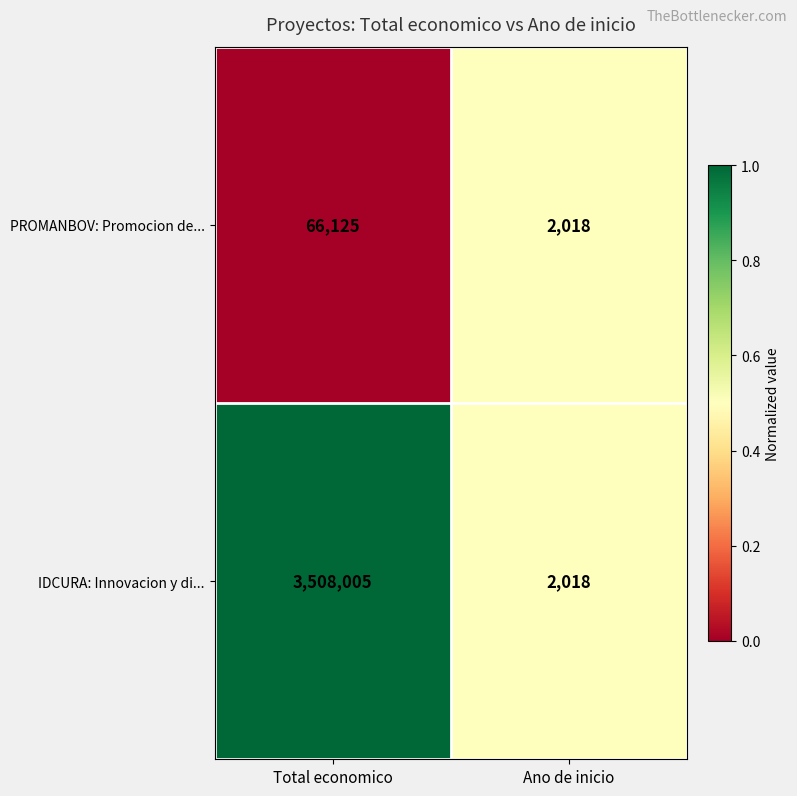

At which category is the sum across all series the highest?

Total economico